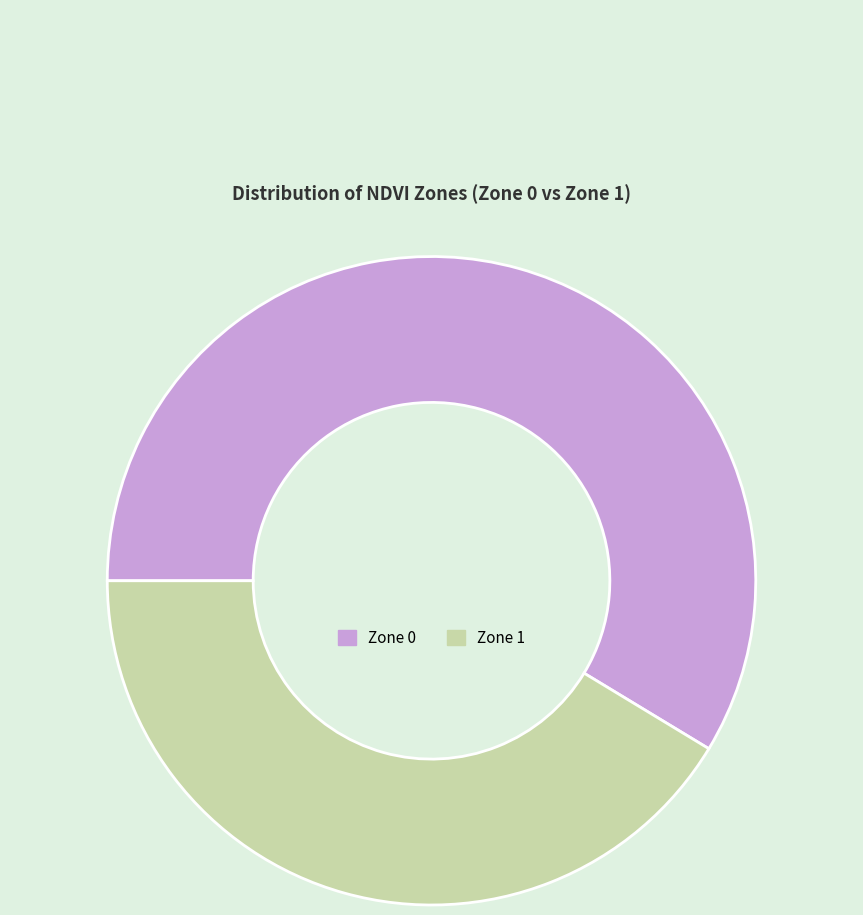

Combined, do Zone 1 and Zone 0 account for over 50%?

Yes